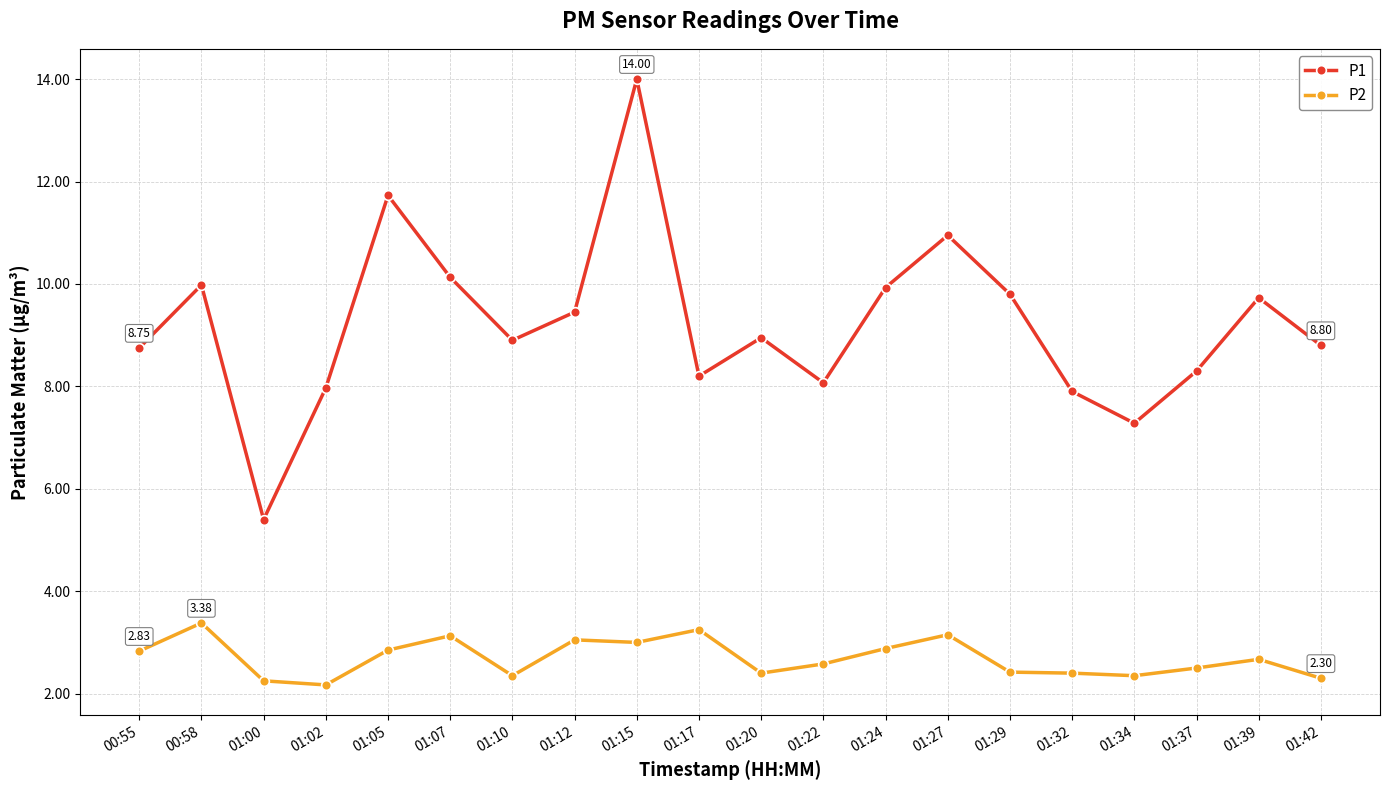

Which series has the widest spread of values?

P1